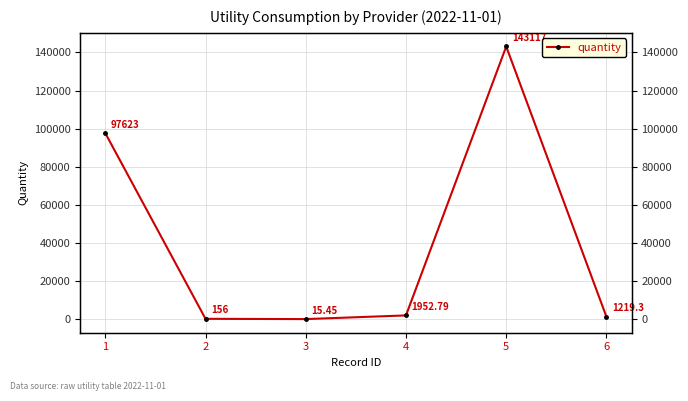

What is the maximum value shown in the chart?

143117.0